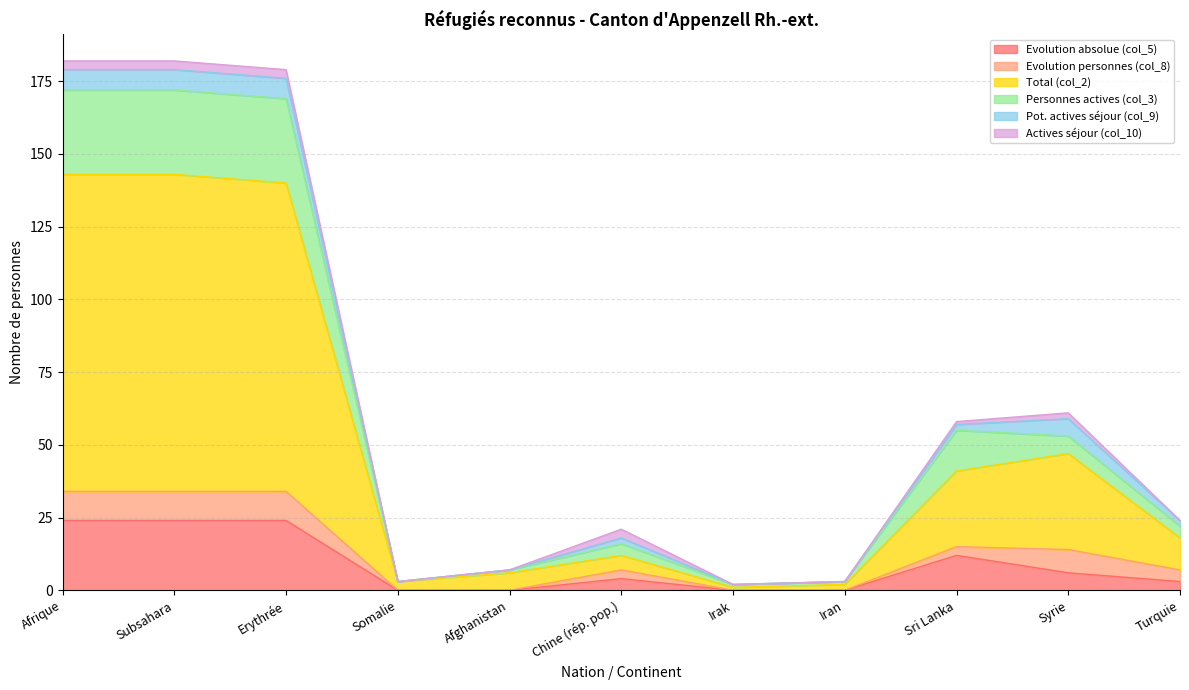

True or false: Personnes actives (col_3) has a value of 80 at Sri Lanka.

False